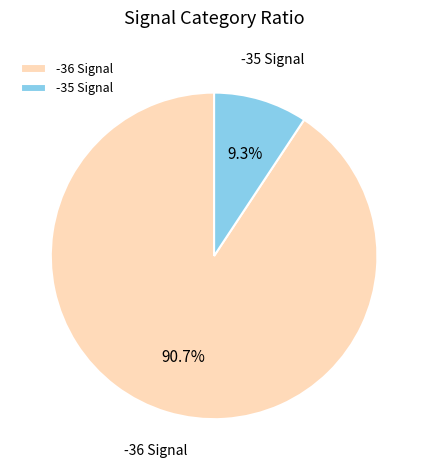

Rank the categories by value from lowest to highest.

-35 Signal, -36 Signal